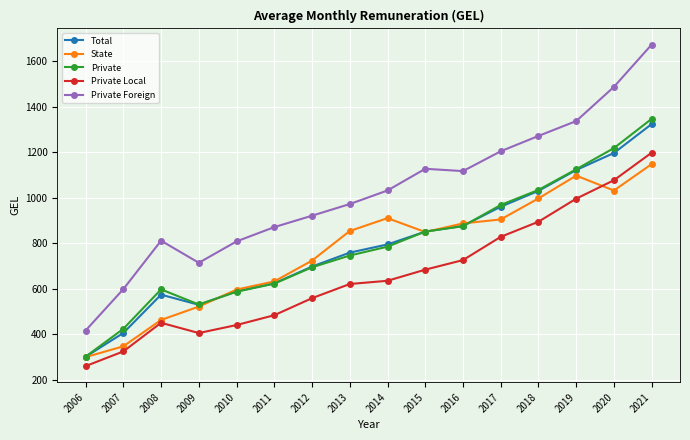

What is the difference between the maximum and second lowest values in the Total series?

917.5